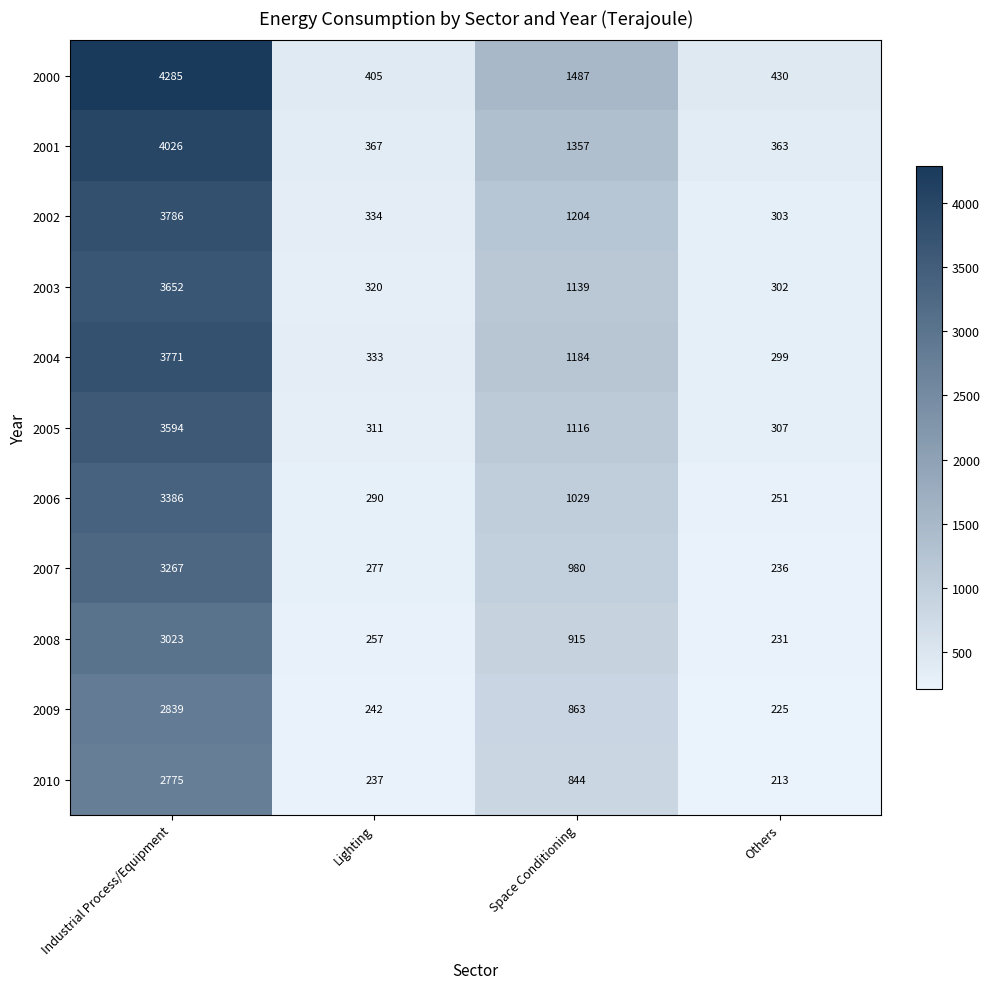

At which label does 2001 first exceed 1357?

Industrial Process/Equipment